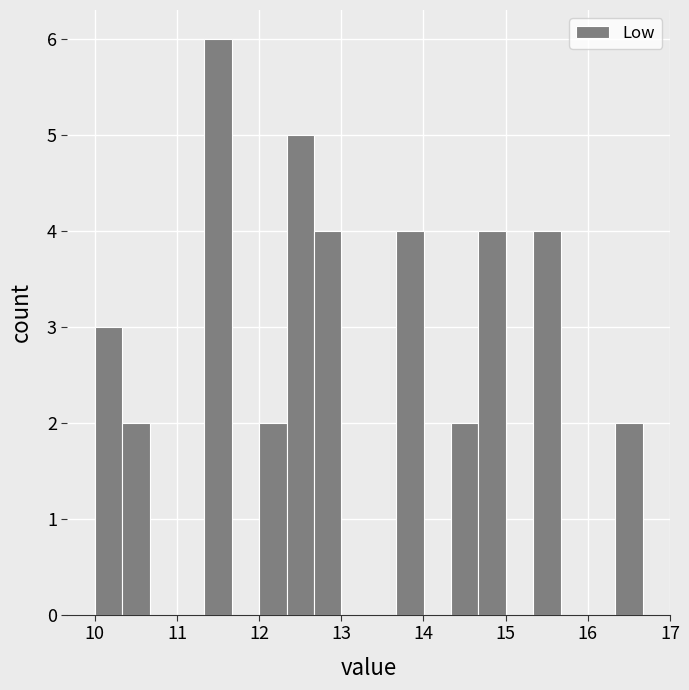

Read against the x-axis, roughly where is the centre of the tallest bar?

11.5